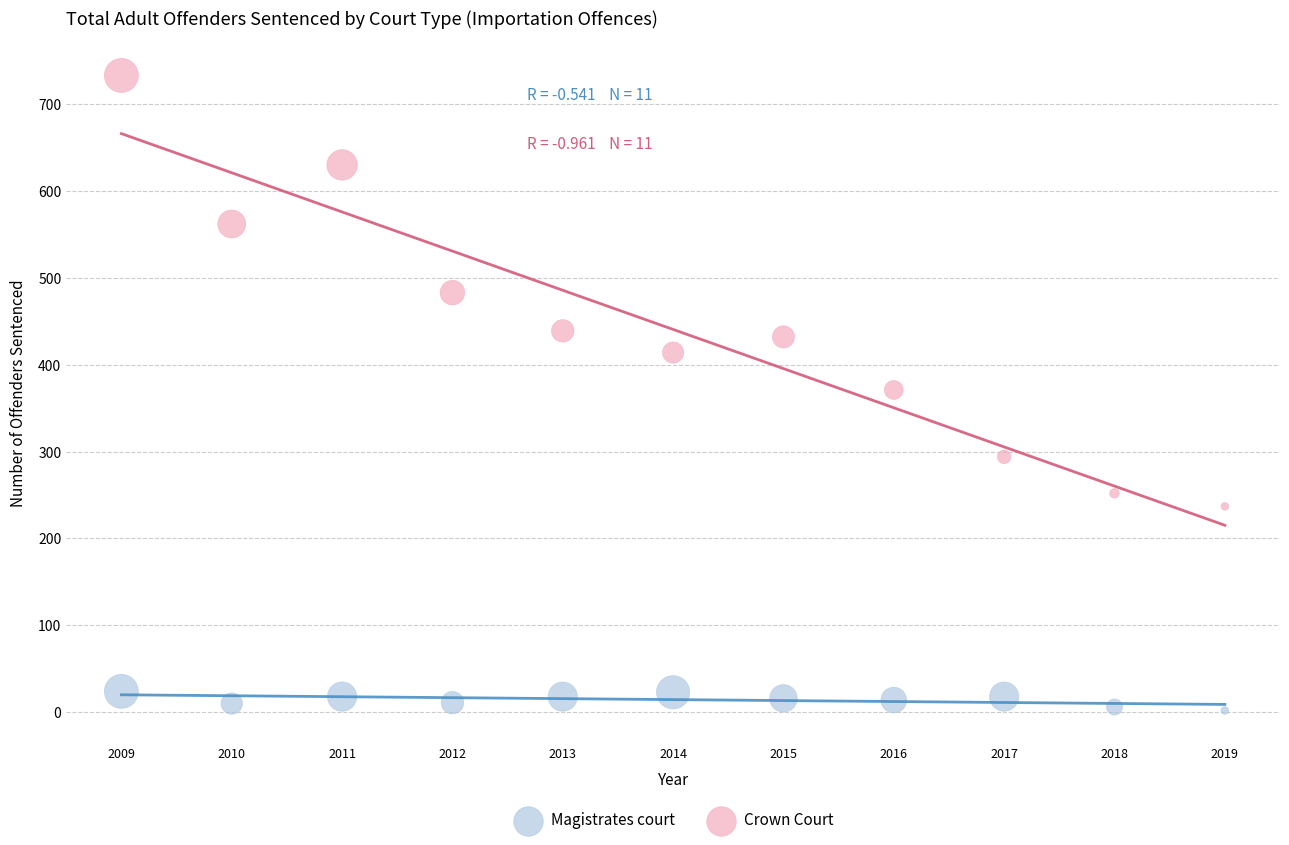

Across all data points, what is the range of Y values (max minus min)?

731